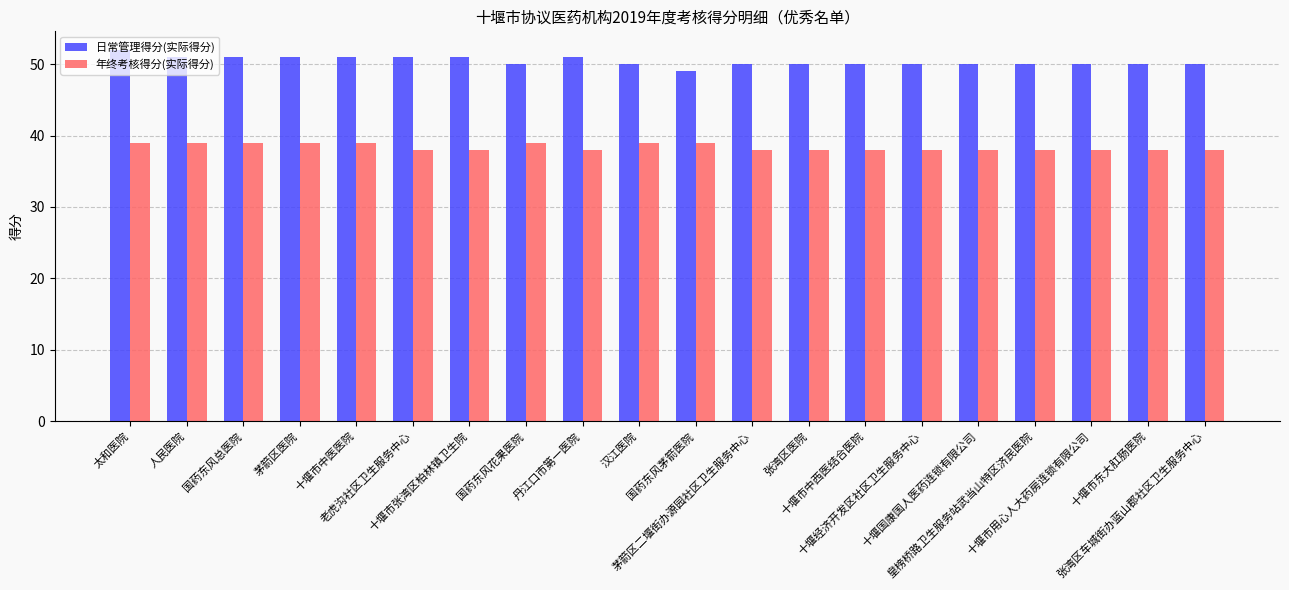

What is the label of the 17th bar from the right?

茅箭区医院